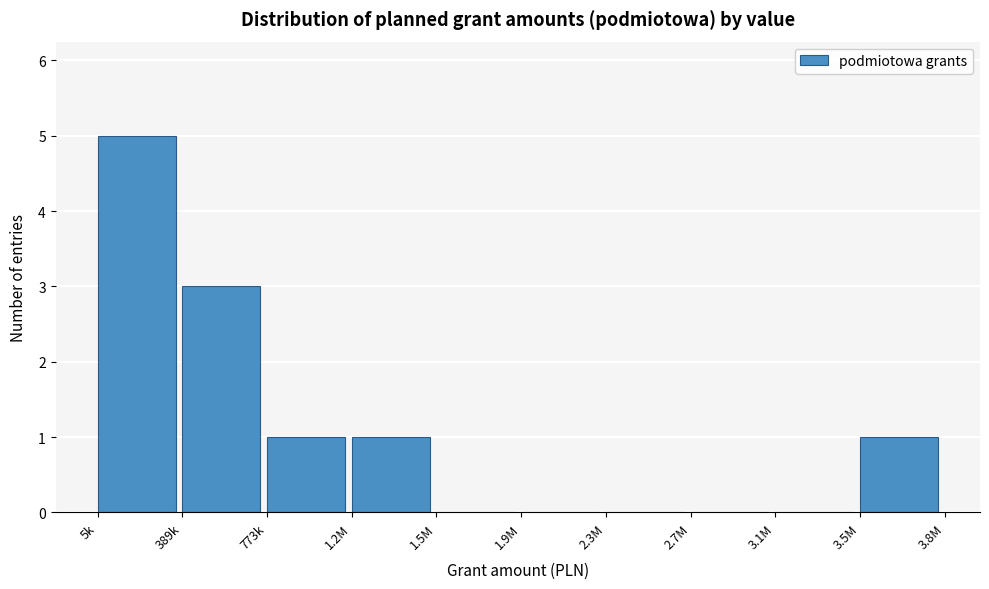

Reading left to right, extract all data points from this chart.

5k=5	389k=3	773k=1	1.2M=1	1.5M=0	1.9M=0	2.3M=0	2.7M=0	3.1M=0	3.5M=1